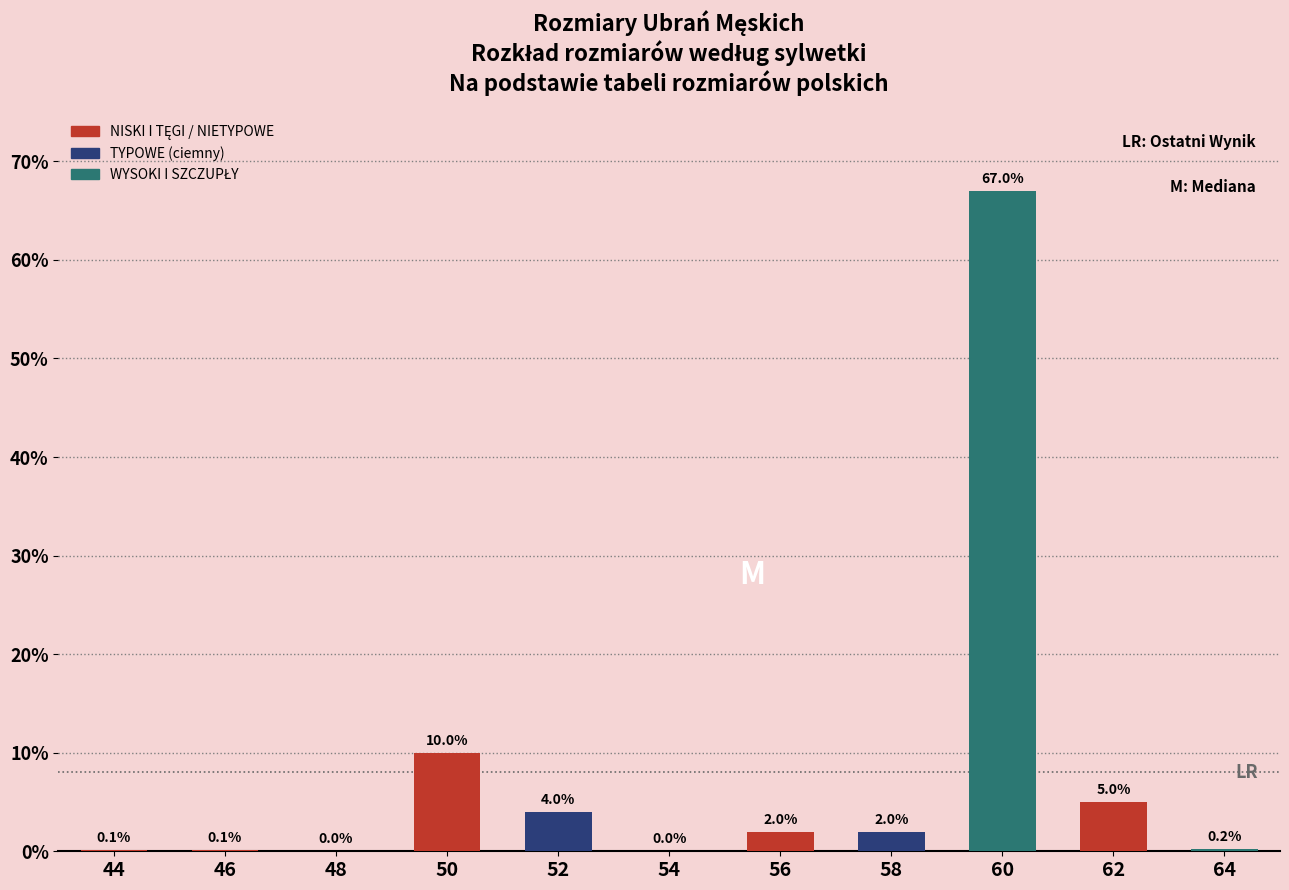

Reading left to right, what are all the values shown in this chart?

44=0.1	46=0.1	48=0.0	50=10.0	52=4.0	54=0.0	56=2.0	58=2.0	60=67.0	62=5.0	64=0.2